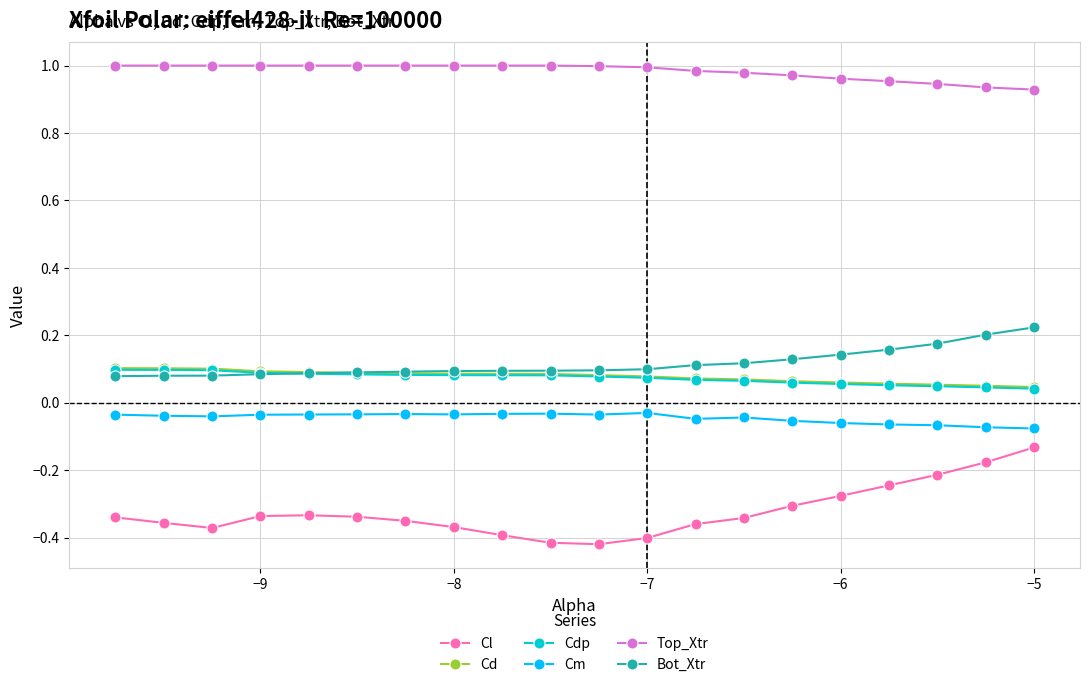

Does the chart display data point markers on the line(s)?

Yes